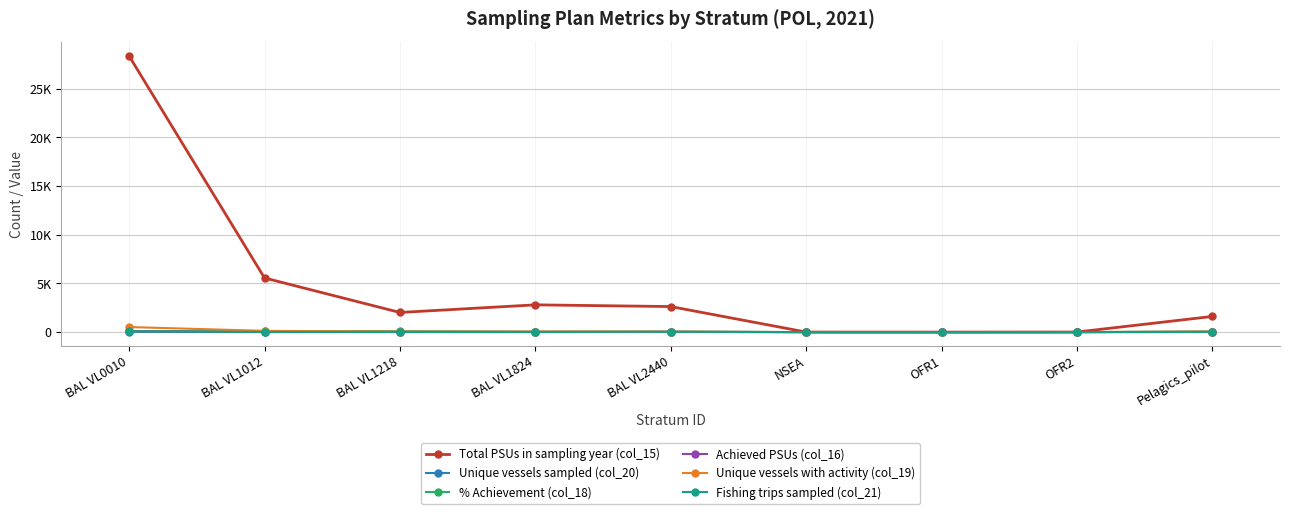

Does the chart have visible grid lines?

Yes